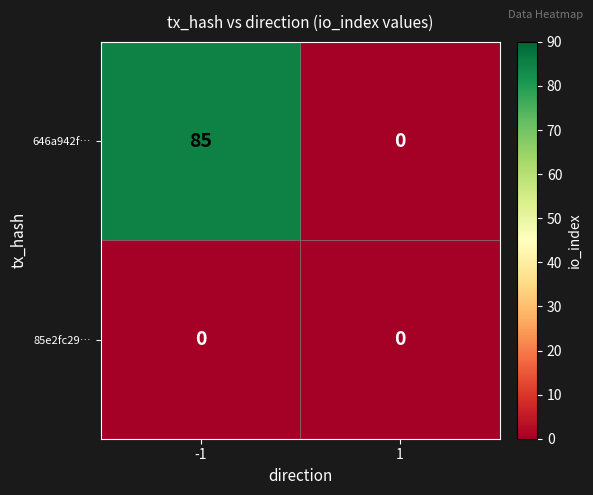

Reading right to left, extract all data points from this chart.

646a942f…: 0	85
85e2fc29…: 0	0